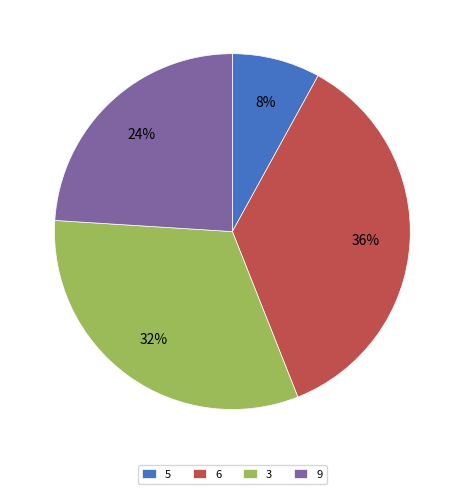

What percentage is the 9 slice, to the nearest percent?

24%